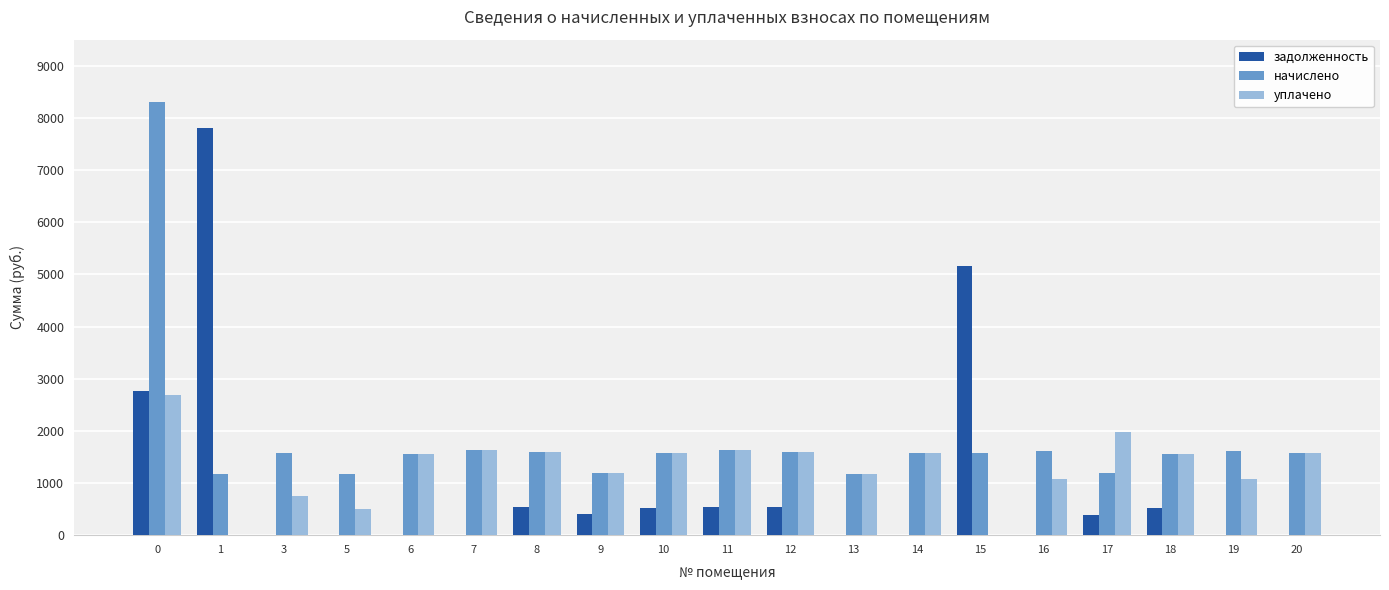

What is the total value across all series at 16?

2691.5